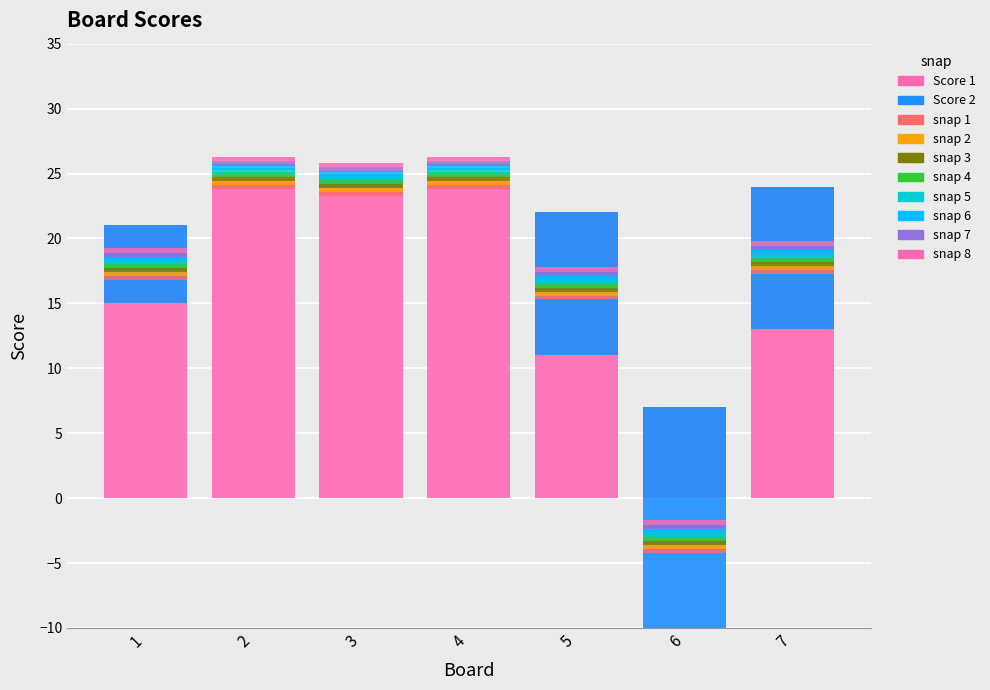

How many data points in Score 2 are above -6?

3